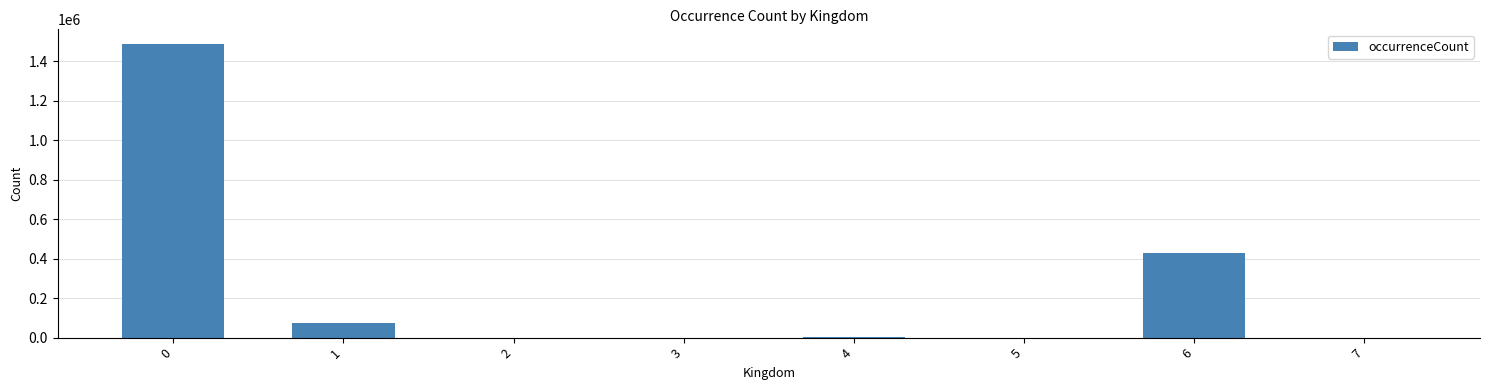

How many series are shown in this chart?

1